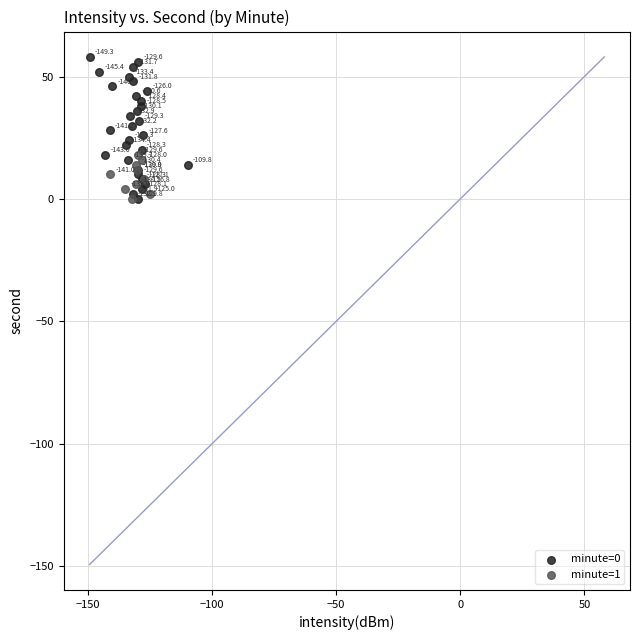

Which series contains the highest Y value?

minute=0